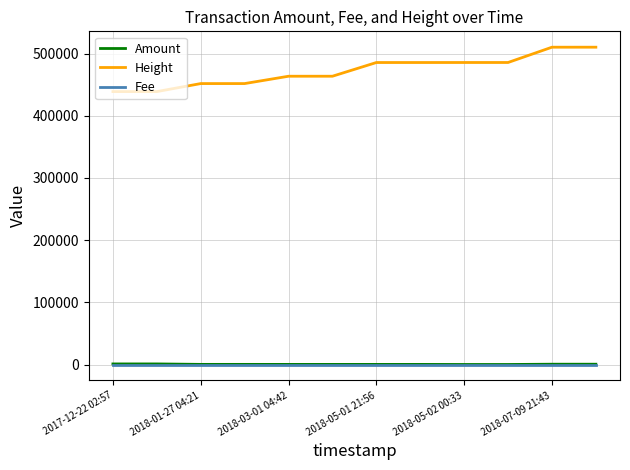

What is the greatest value displayed?

510378.0